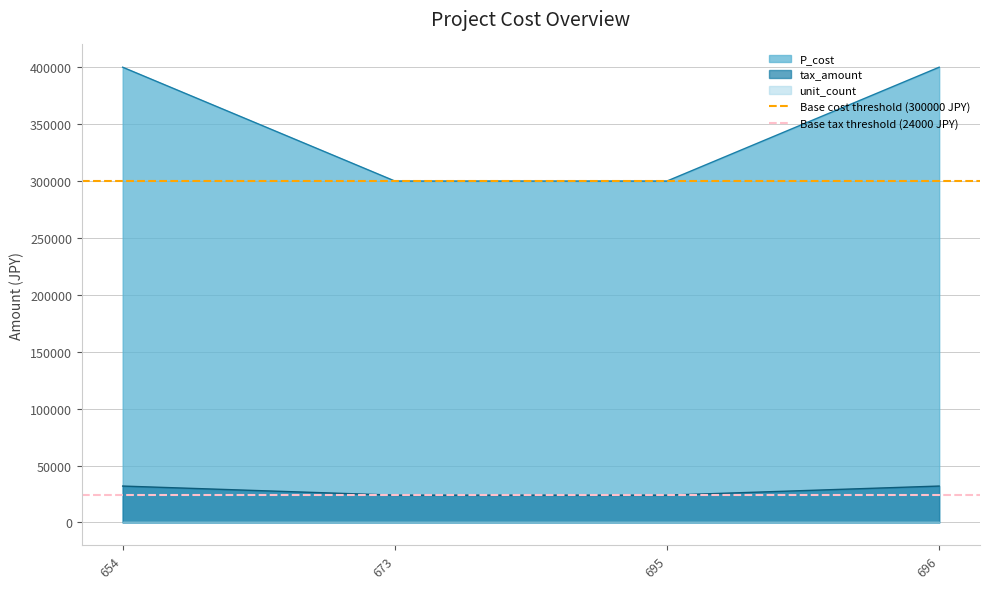

At which label does Base cost threshold (300000 JPY) reach its peak?

654